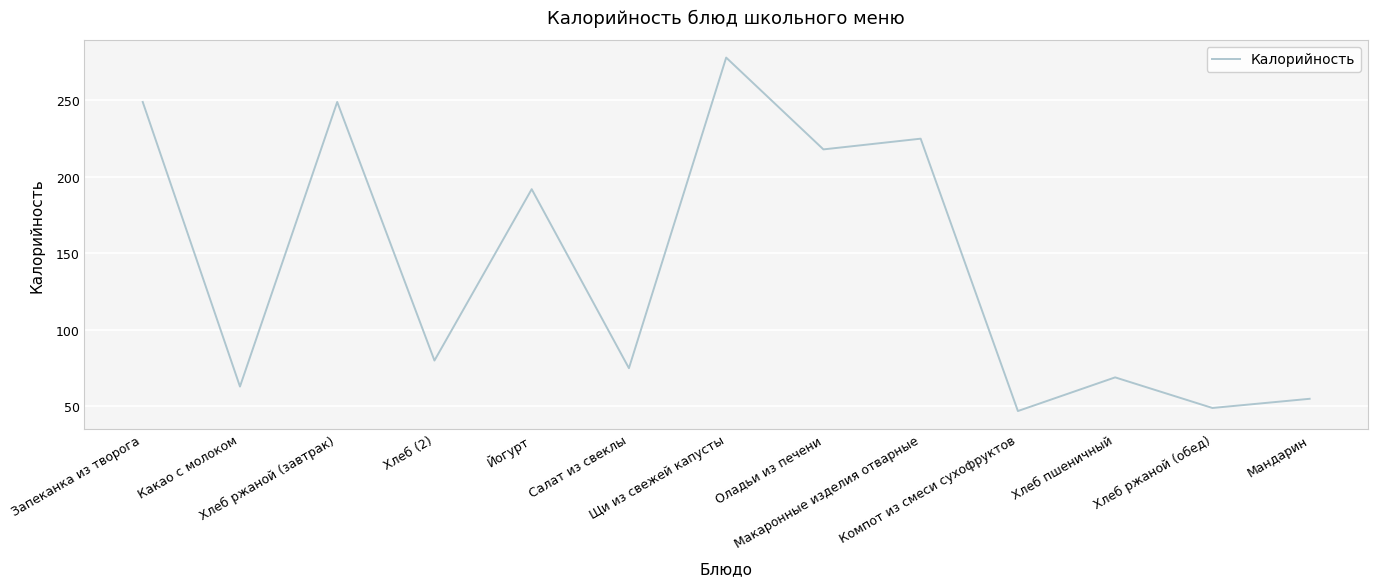

Reading right to left, list all the values displayed in this chart.

55	49	69	47	225	218	278	75	192	80	249	63	249